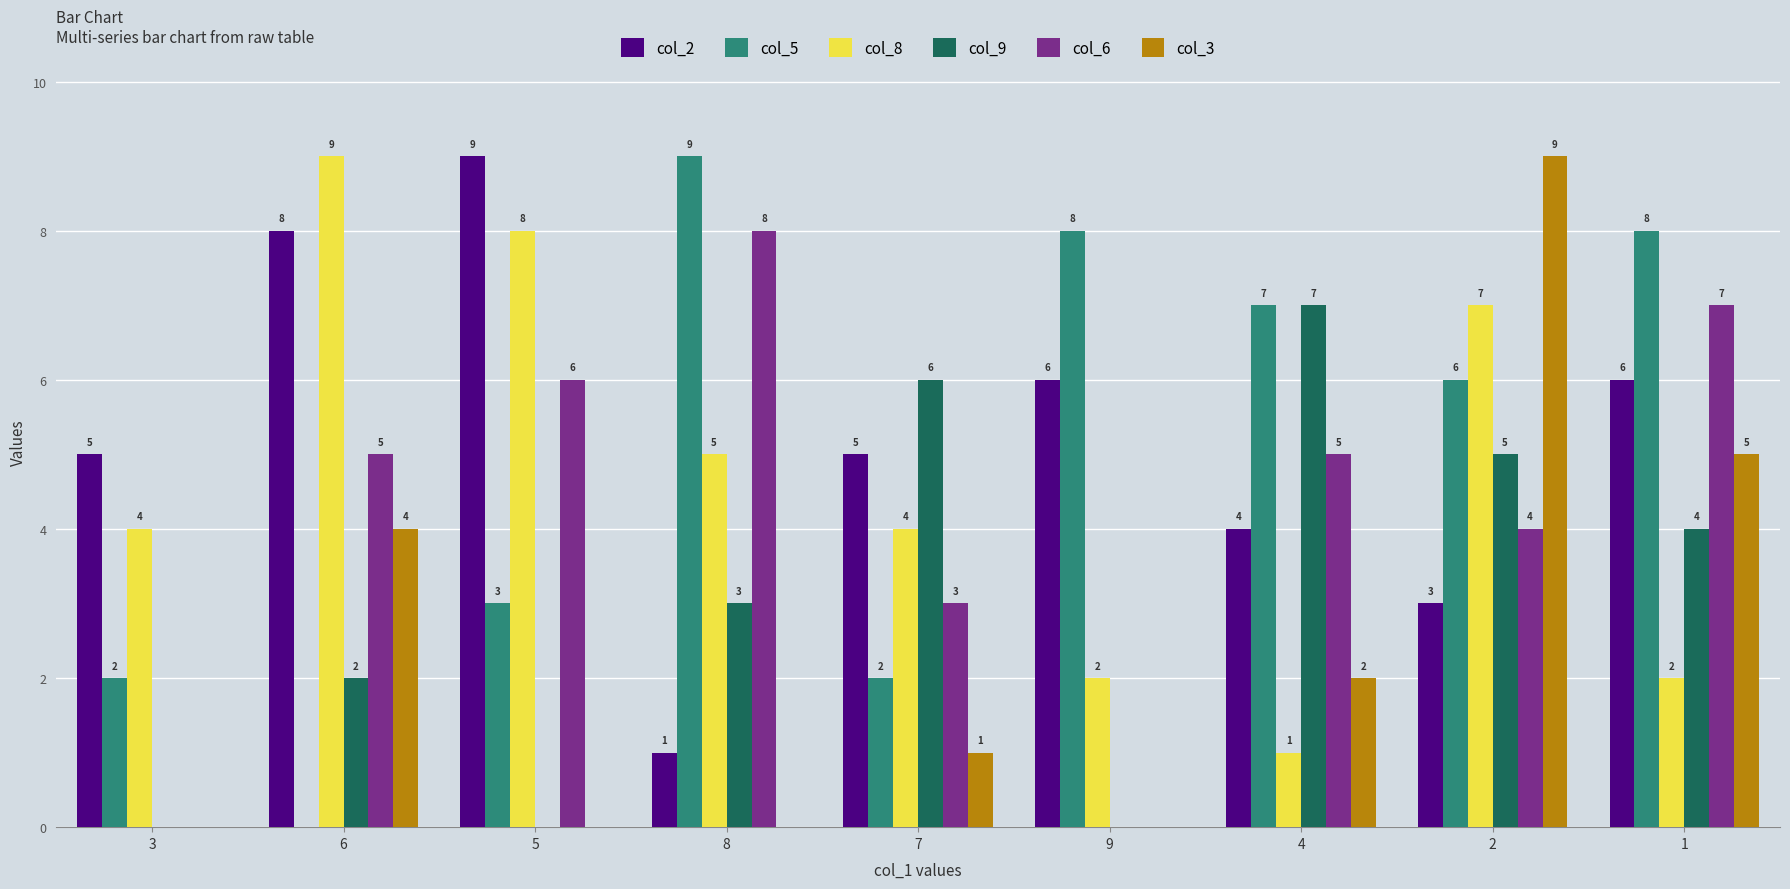

Which category has the highest value in the col_3 series?

2